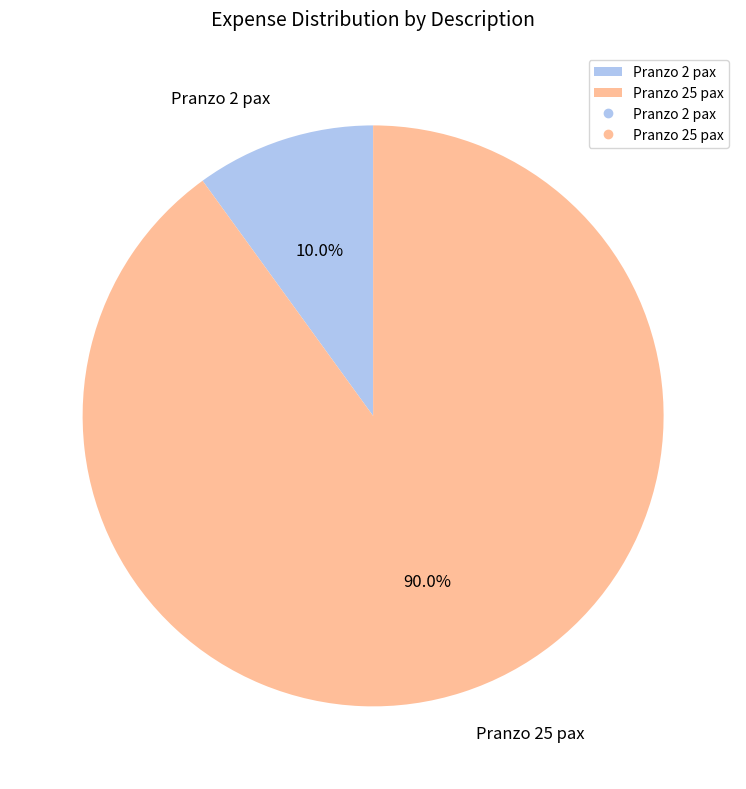

What percentage is NOT represented by Pranzo 2 pax?

90.0%